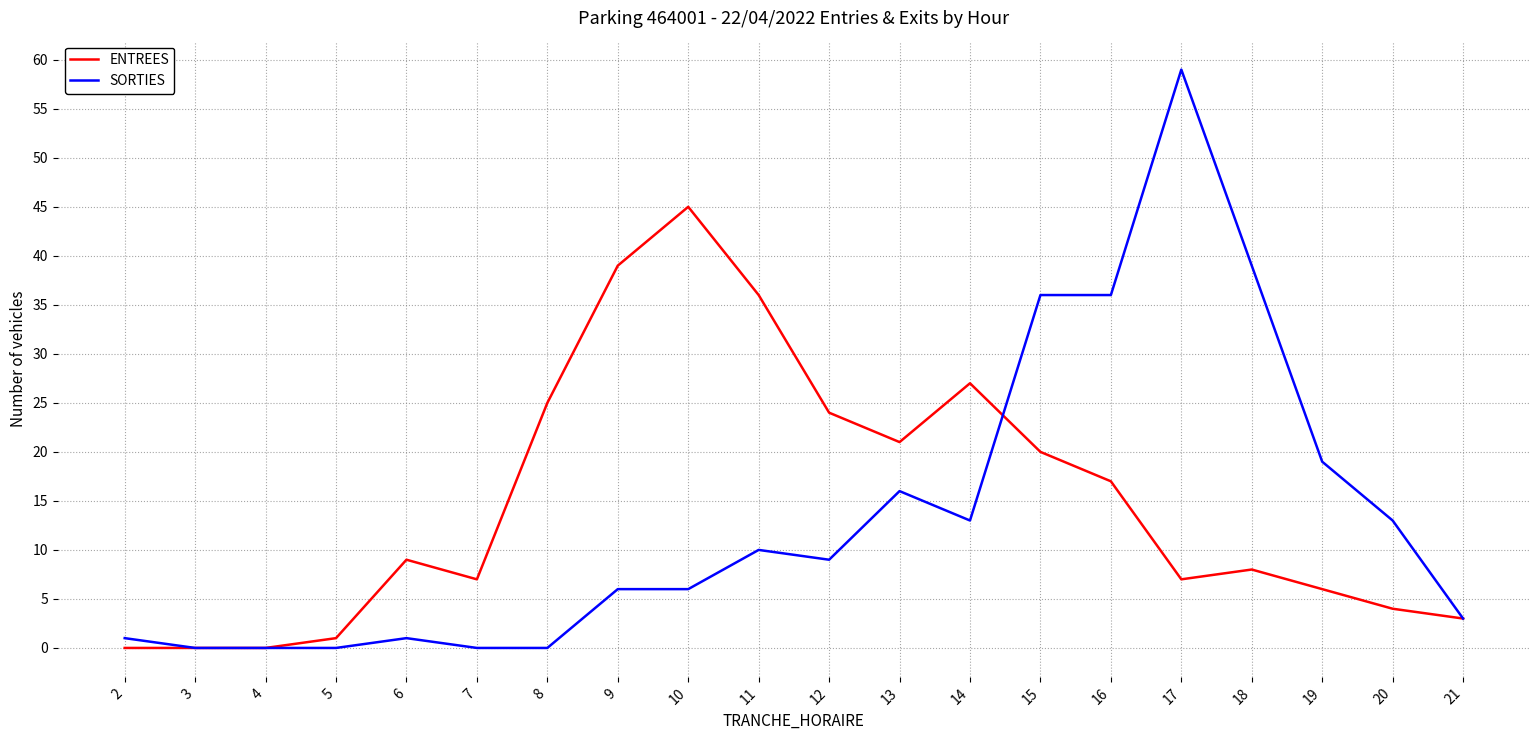

The value of SORTIES at 14 is 13. True or false?

True